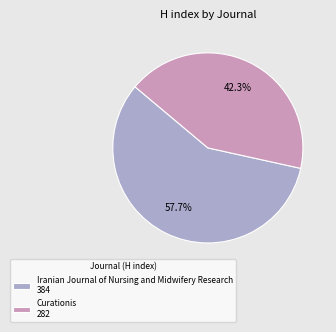

What percentage is NOT represented by Curationis?

57.7%